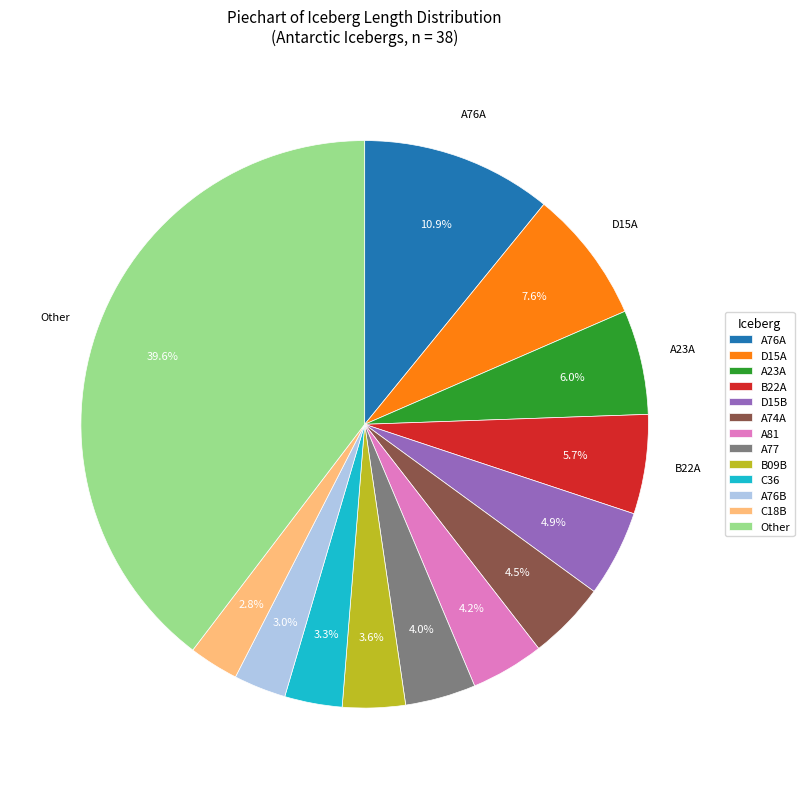

What portion of the pie excludes A74A?

95.5%